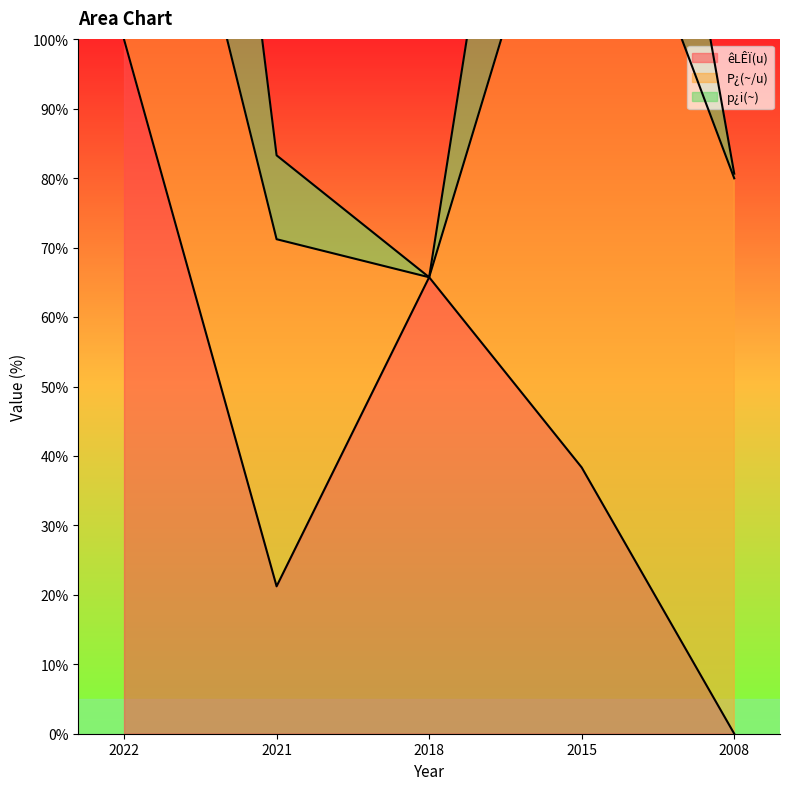

How many data points does each series have?

5